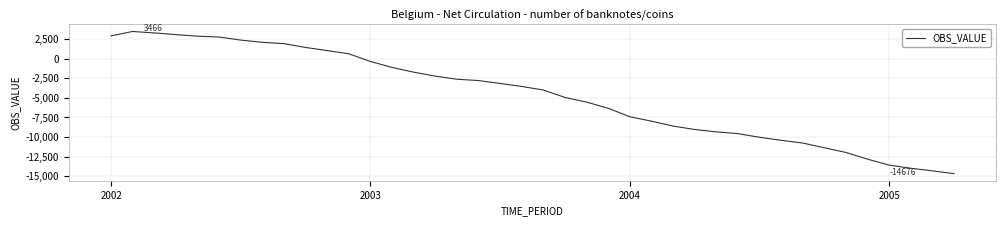

What is the minimum value shown in the chart?

-14676.4